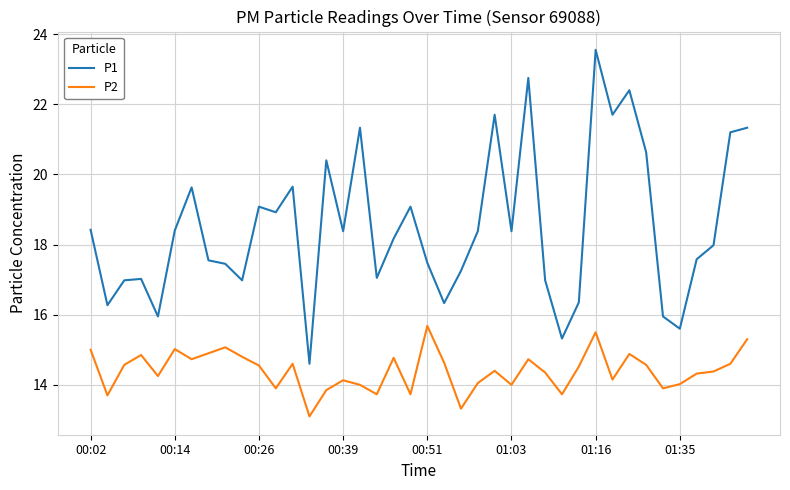

Rank the series by their maximum value, from highest to lowest.

P1, P2